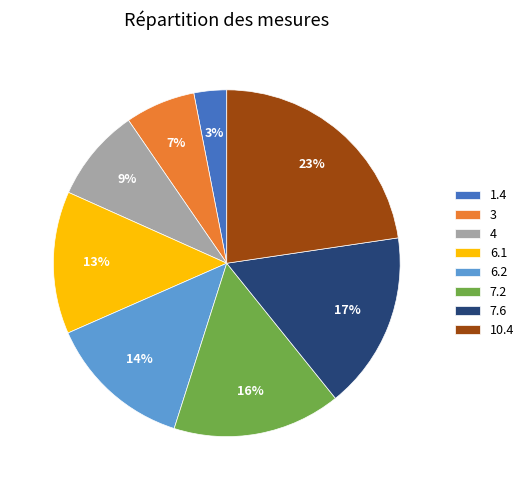

To the nearest percent, what is the difference between the largest and smallest slice percentages?

20%